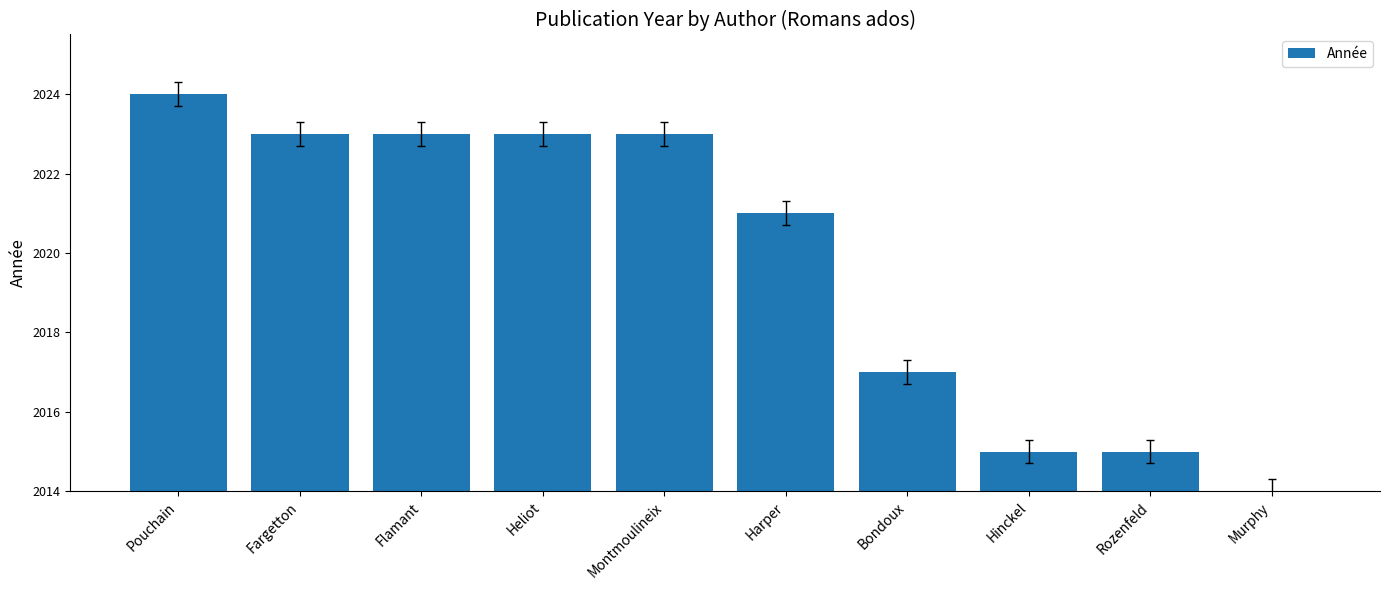

Approximately how many times larger is the value at Harper compared to Flamant?

0.8